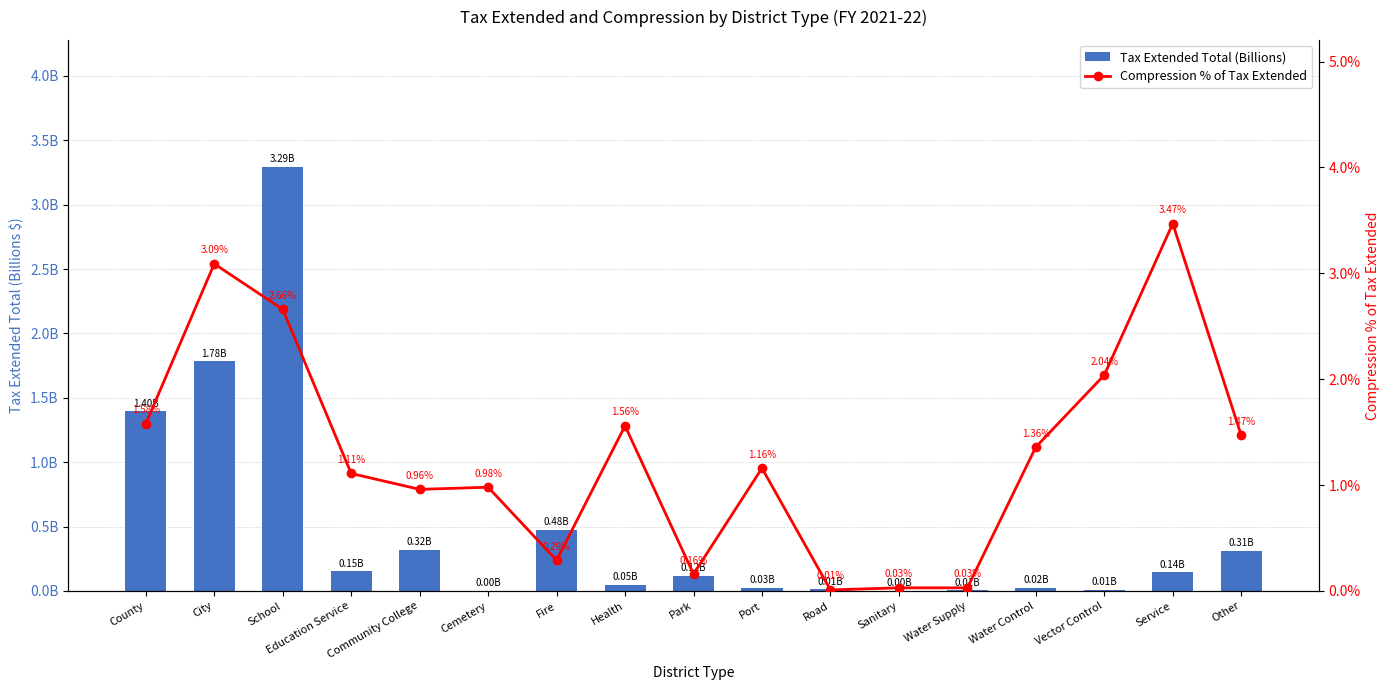

Reading left to right, what are all the values shown in this chart?

Tax Extended Total (Billions): County=1.4	City=1.8	School=3.3	Education Service=0.2	Community College=0.3	Cemetery=0.0	Fire=0.5	Health=0.0	Park=0.1	Port=0.0	Road=0.0	Sanitary=0.0	Water Supply=0.0	Water Control=0.0	Vector Control=0.0	Service=0.1	Other=0.3
Compression % of Tax Extended: County=1.6	City=3.1	School=2.7	Education Service=1.1	Community College=1.0	Cemetery=1.0	Fire=0.3	Health=1.6	Park=0.2	Port=1.2	Road=0.0	Sanitary=0.0	Water Supply=0.0	Water Control=1.4	Vector Control=2.0	Service=3.5	Other=1.5